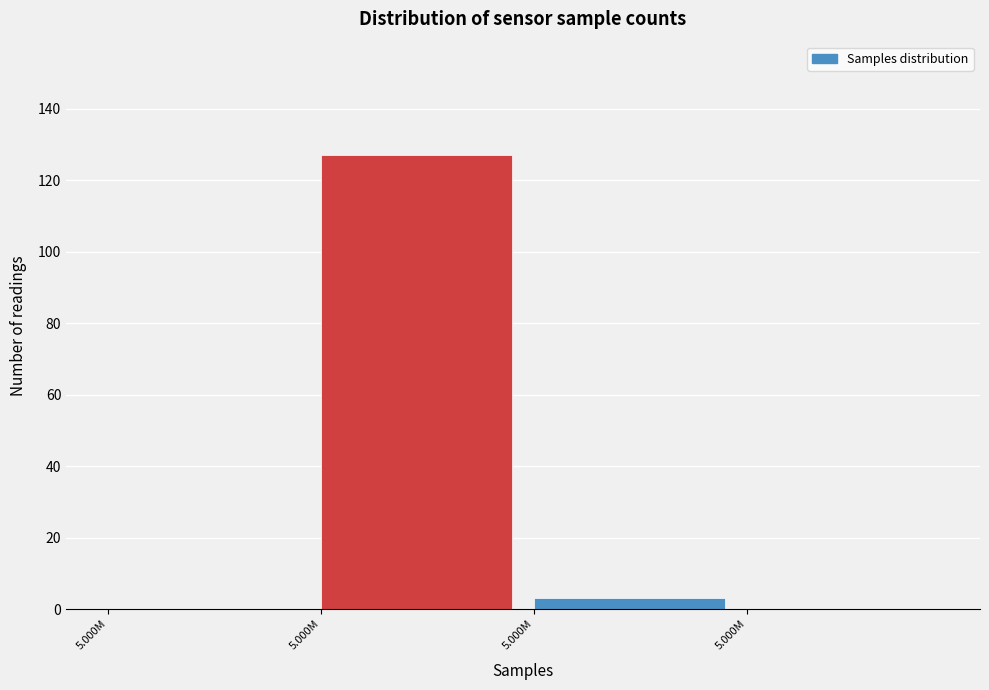

Count the number of data series in this chart.

1